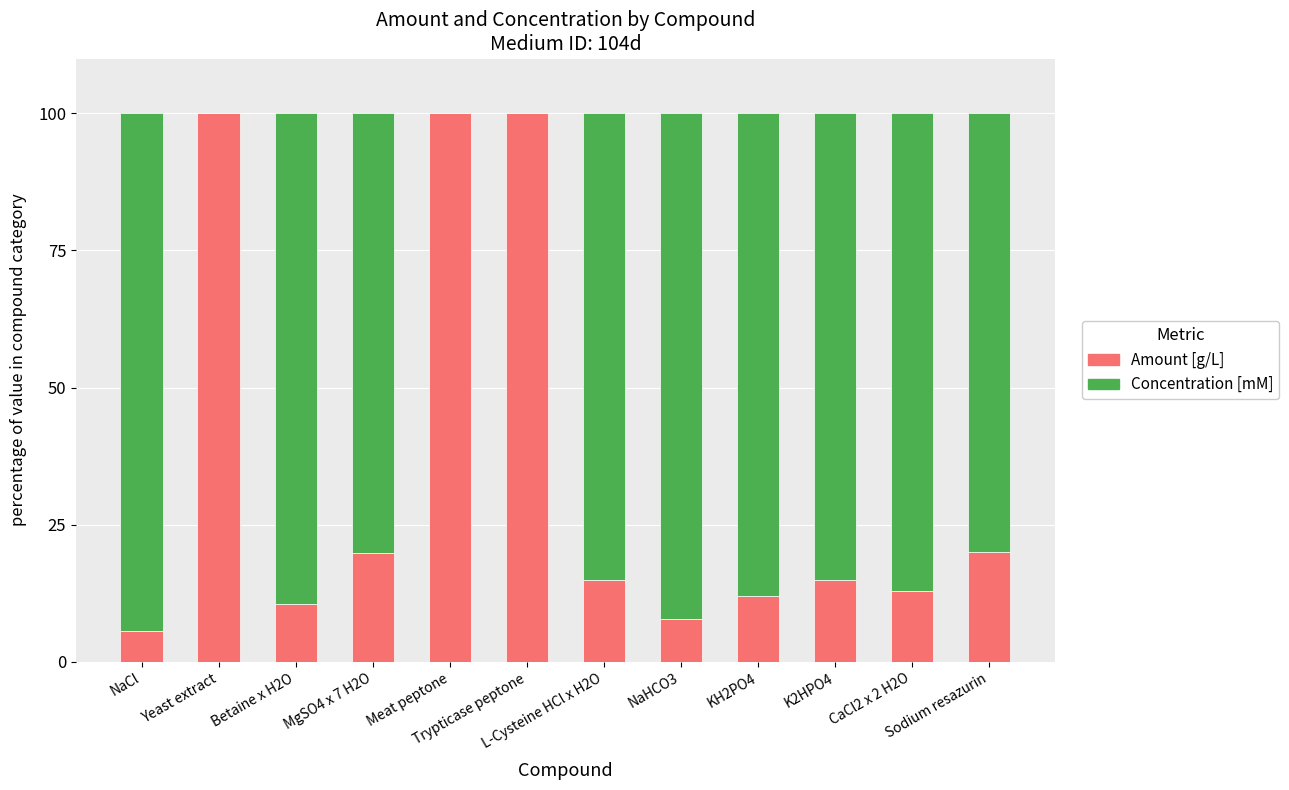

What is the sum of all Amount [g/L] values?

418.2